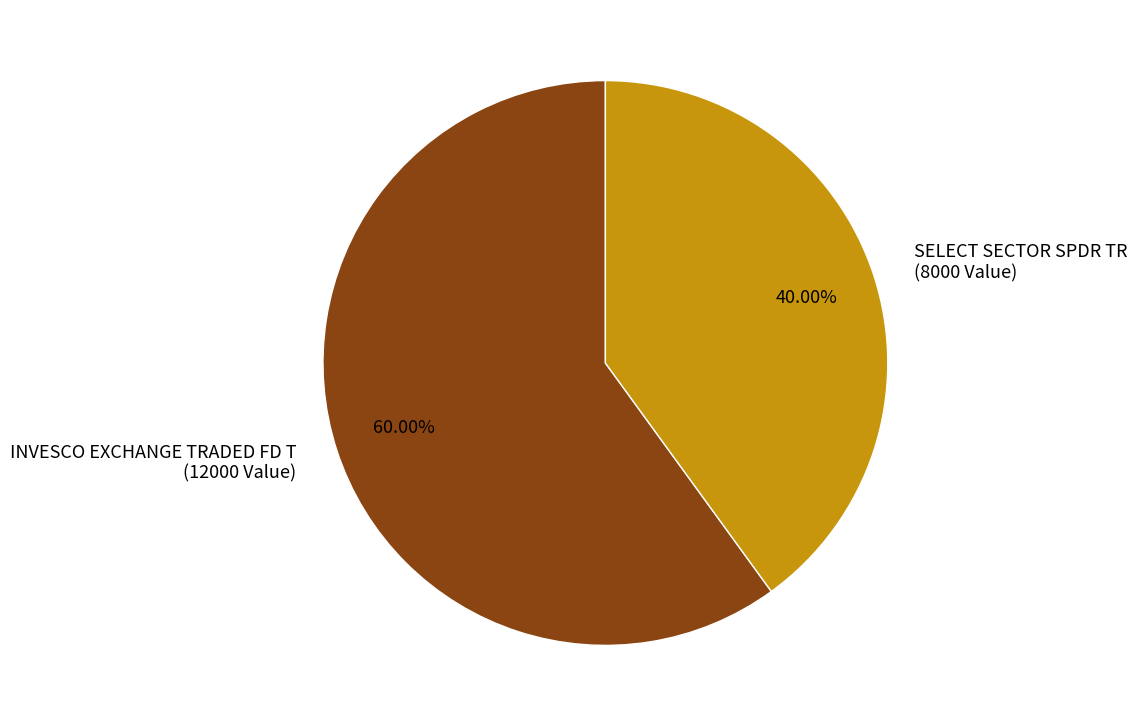

Is the sum of INVESCO EXCHANGE TRADED FD T and SELECT SECTOR SPDR TR greater than half?

Yes